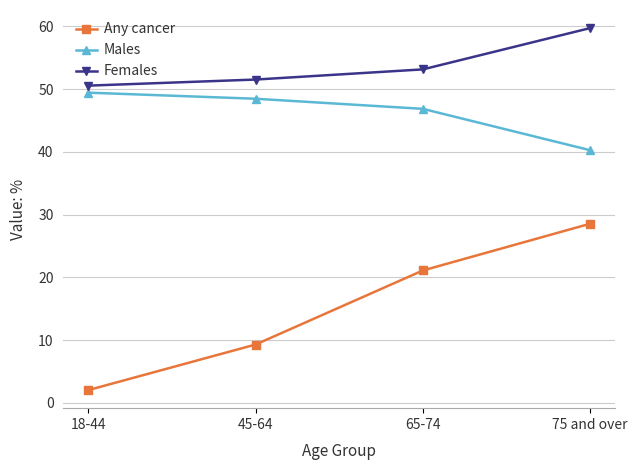

Is the value of Females at 75 and over greater than the value of Males at 65-74?

Yes